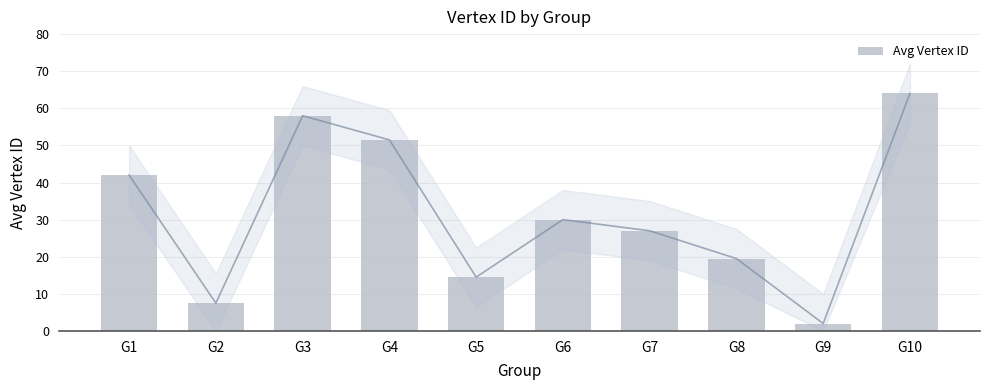

Approximately how many times larger is the value at G9 compared to G5?

0.1